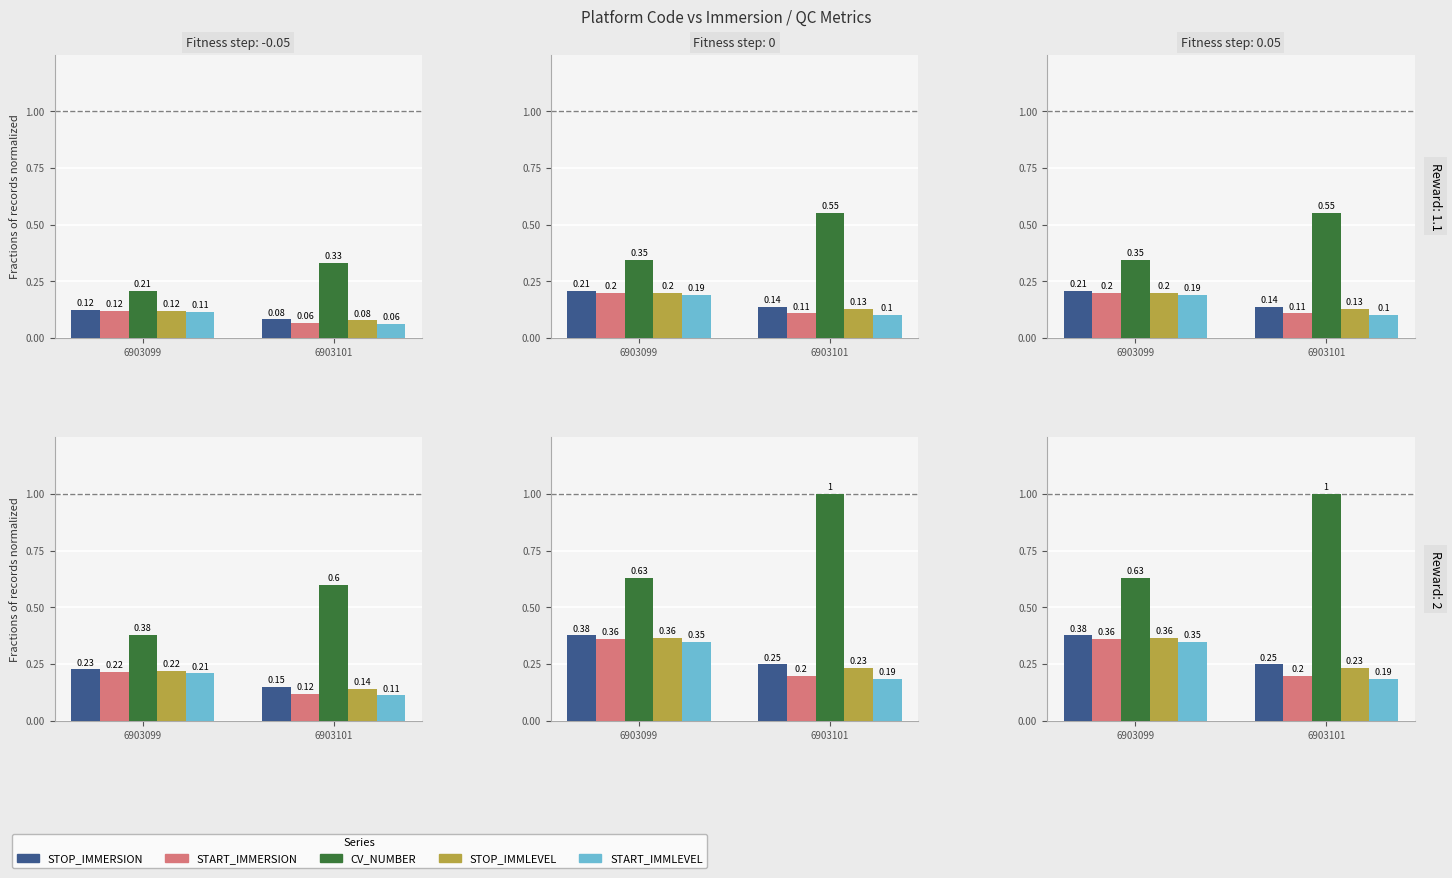

At which category is the sum across all series the highest?

6903099